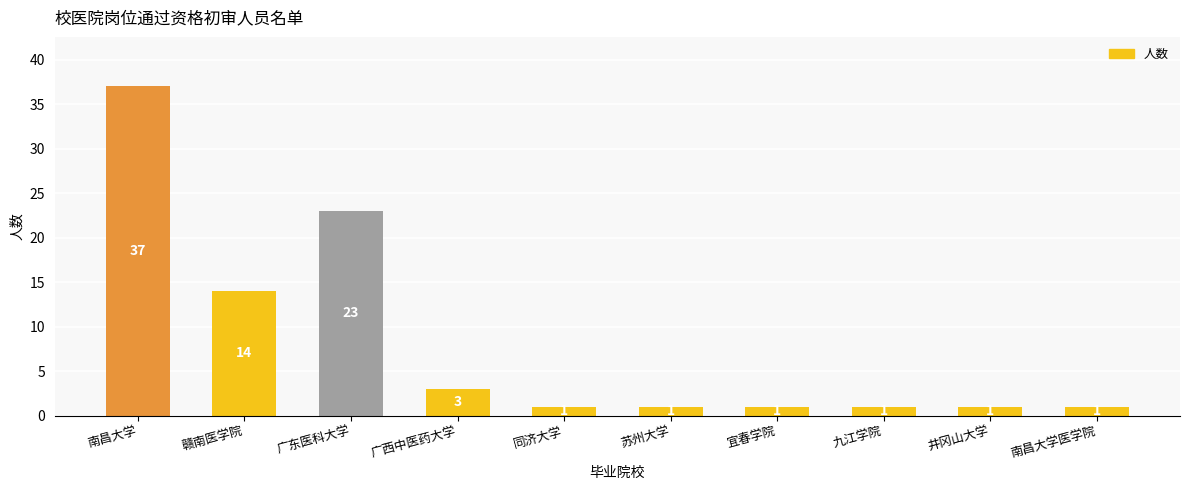

Reading right to left, what are all the values shown in this chart?

南昌大学医学院=1	井冈山大学=1	九江学院=1	宜春学院=1	苏州大学=1	同济大学=1	广西中医药大学=3	广东医科大学=23	赣南医学院=14	南昌大学=37